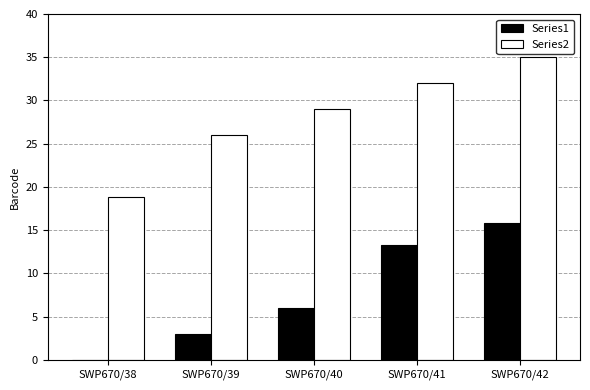

What is the highest value of the Series2 series?

35.0